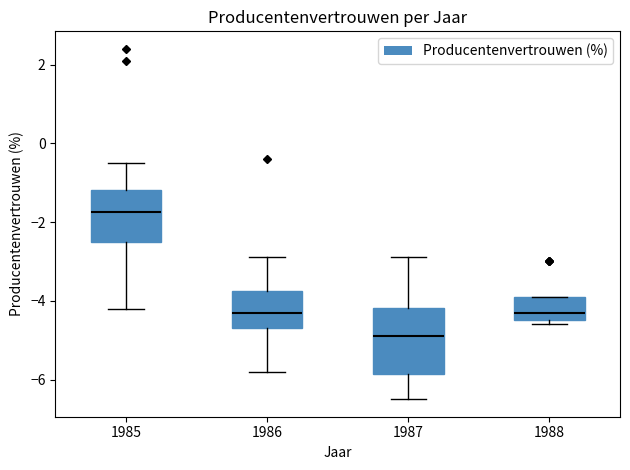

Which box has the highest median line?

1985